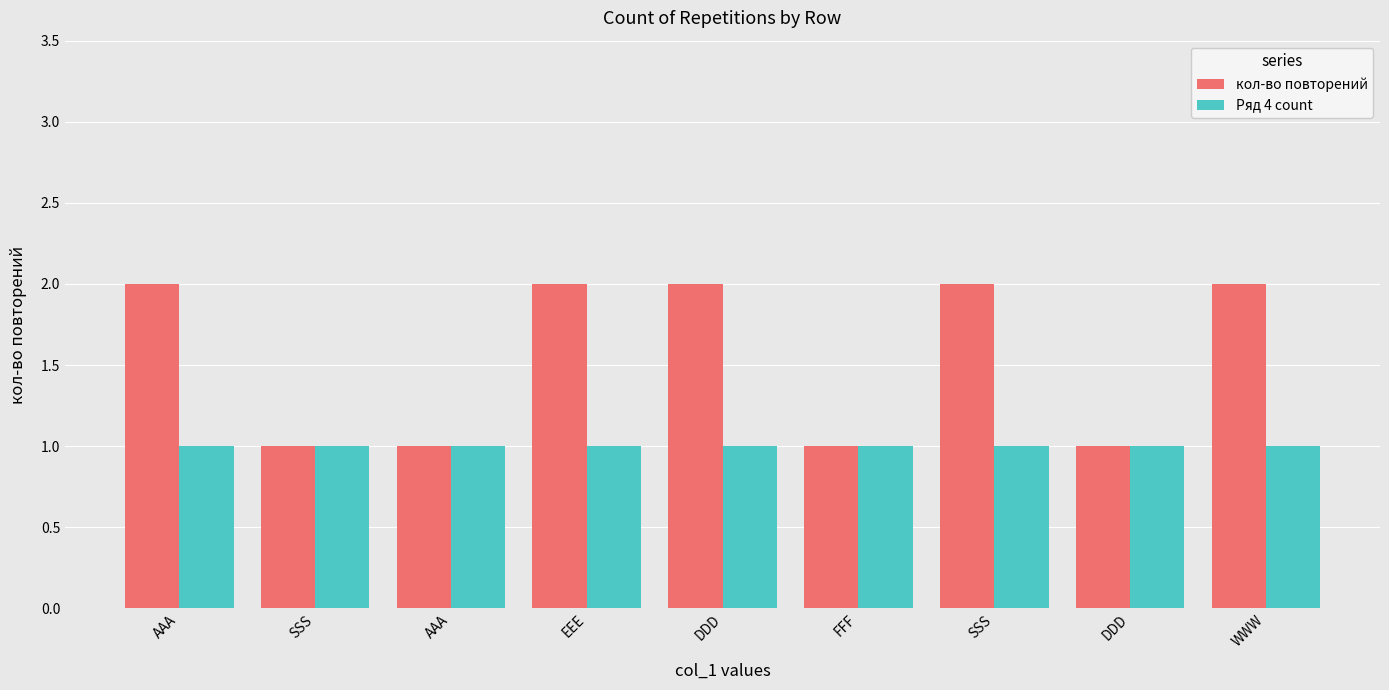

What is the maximum value shown in the chart?

2